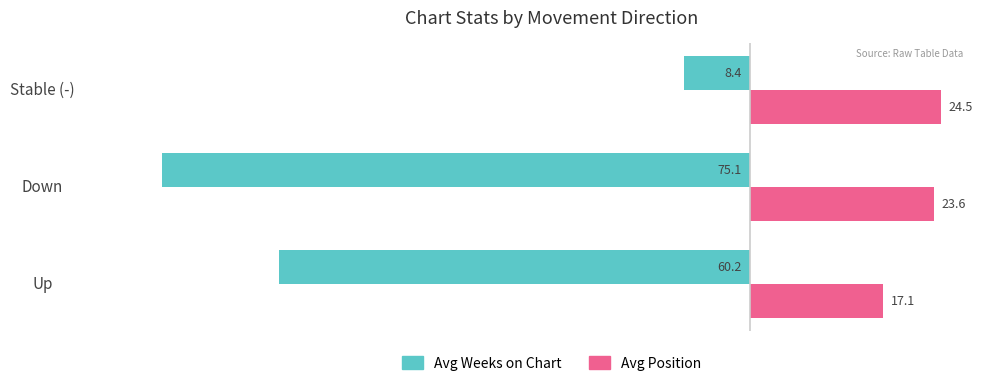

List the labels in order of Avg Weeks on Chart value, largest first.

Stable (-), Up, Down